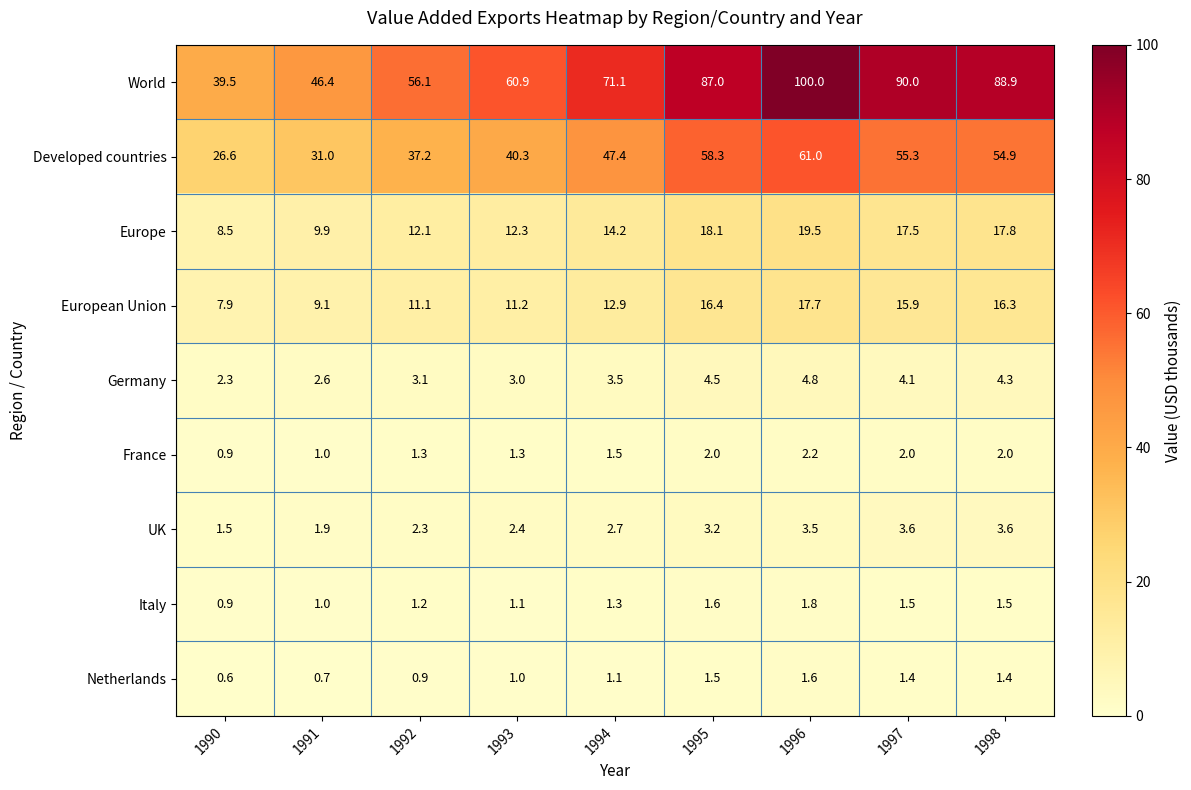

Which series has the widest spread of values?

World